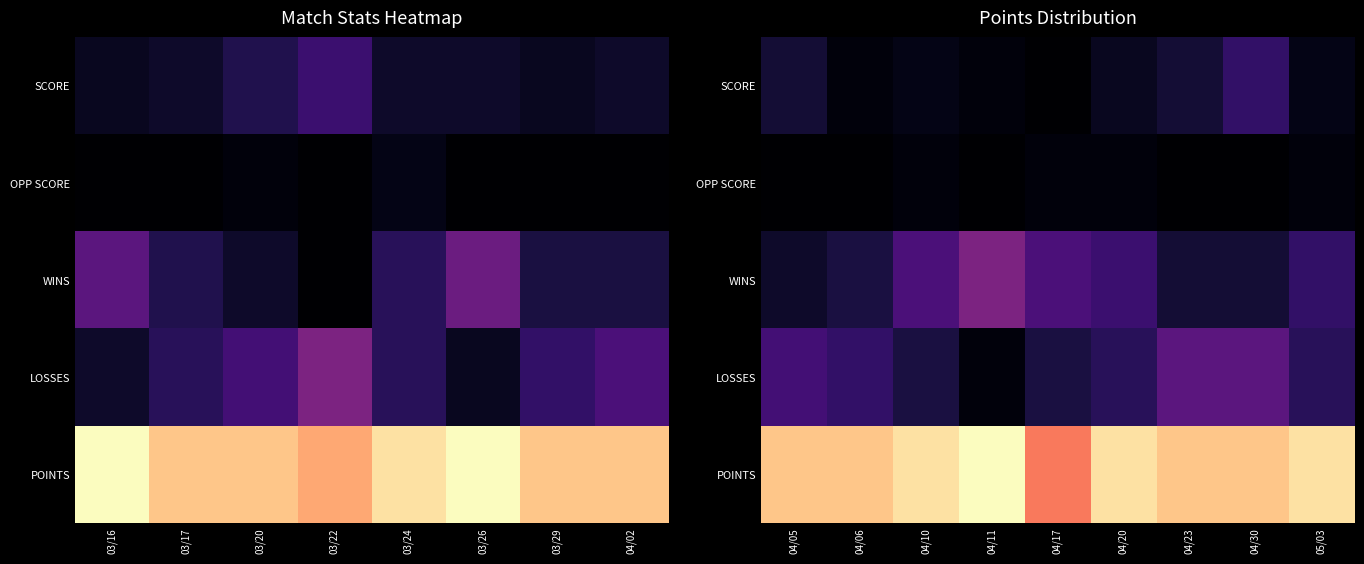

Is it true that SCORE equals 8 at 04/23?

False